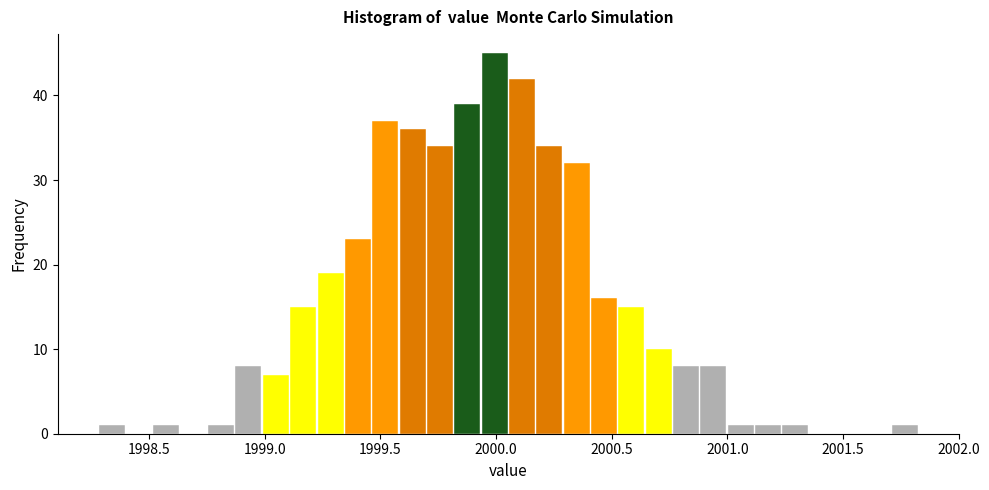

Read against the x-axis, roughly where is the centre of the tallest bar?

2000.00